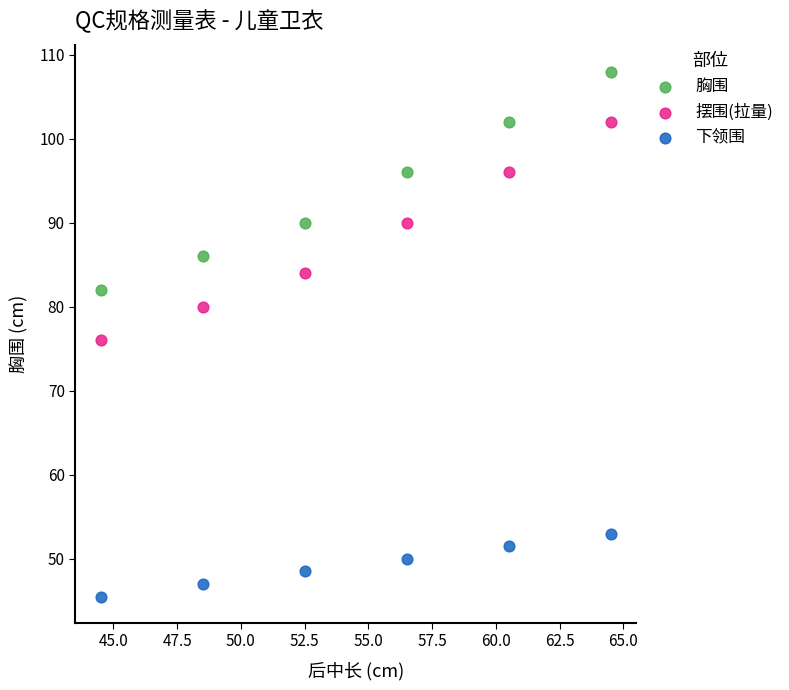

Across all data points, what is the range of X values (max minus min)?

20.0